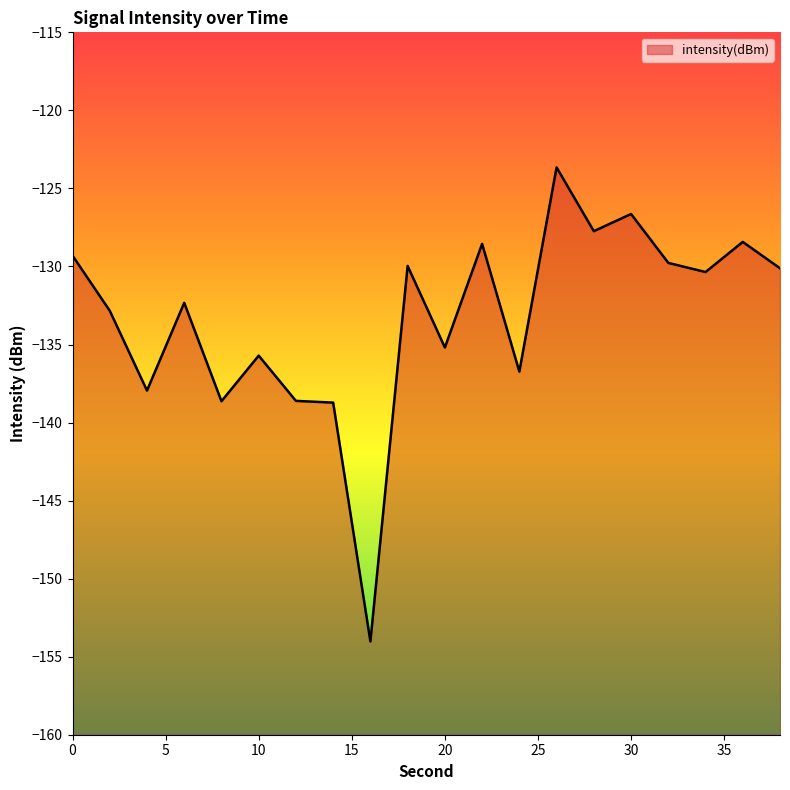

The value at 18 is -202.7. True or false?

False